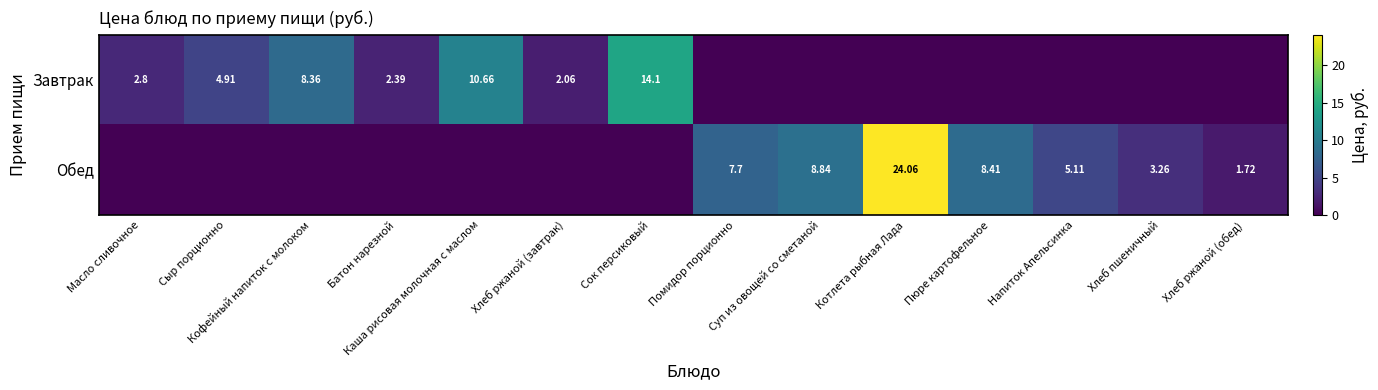

Is it true that Завтрак equals -8.9 at Помидор порционно?

False